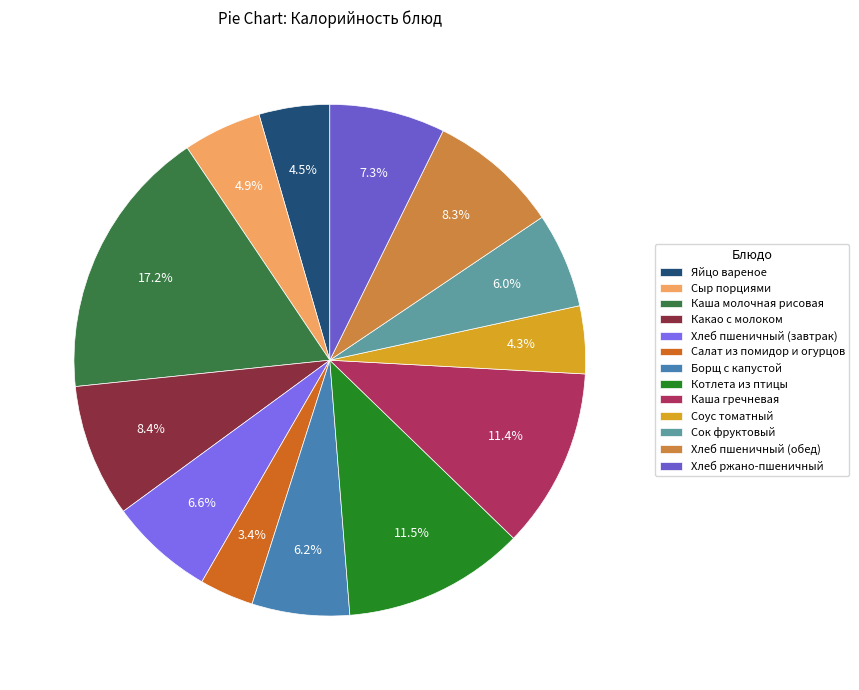

Which category has the biggest portion of the pie?

Каша молочная рисовая